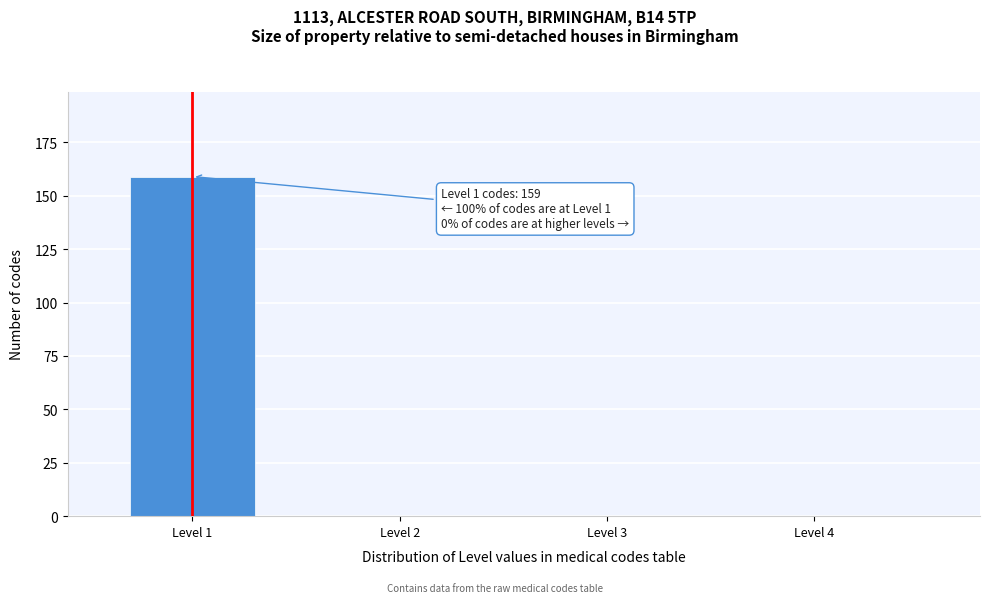

Reading left to right, list all the values displayed in this chart.

Level 1=159	Level 2=0	Level 3=0	Level 4=0